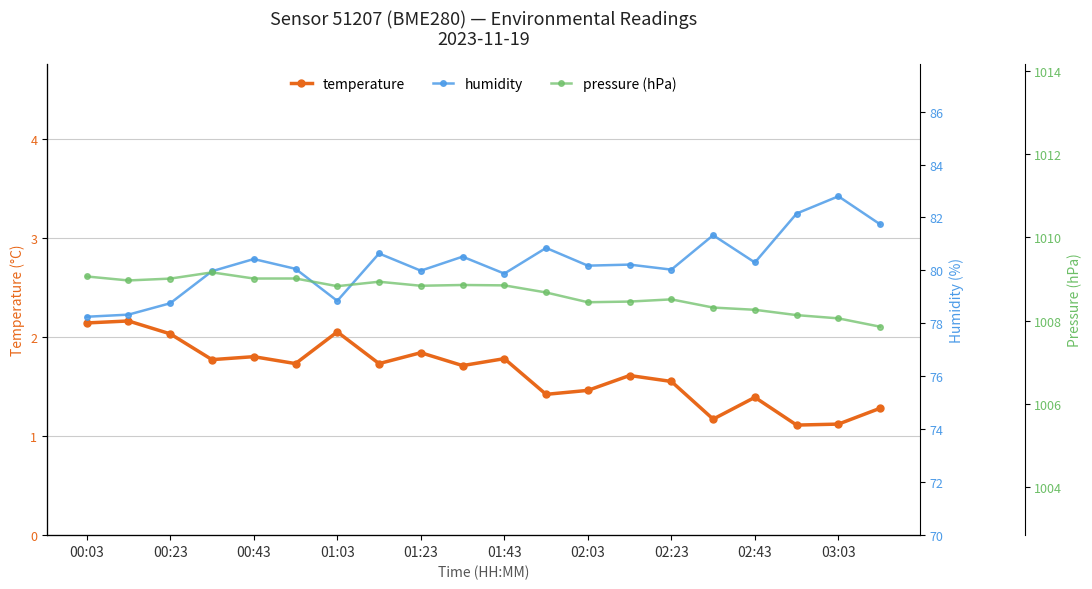

The temperature series shows 2.5 at 02:23. True or false?

False